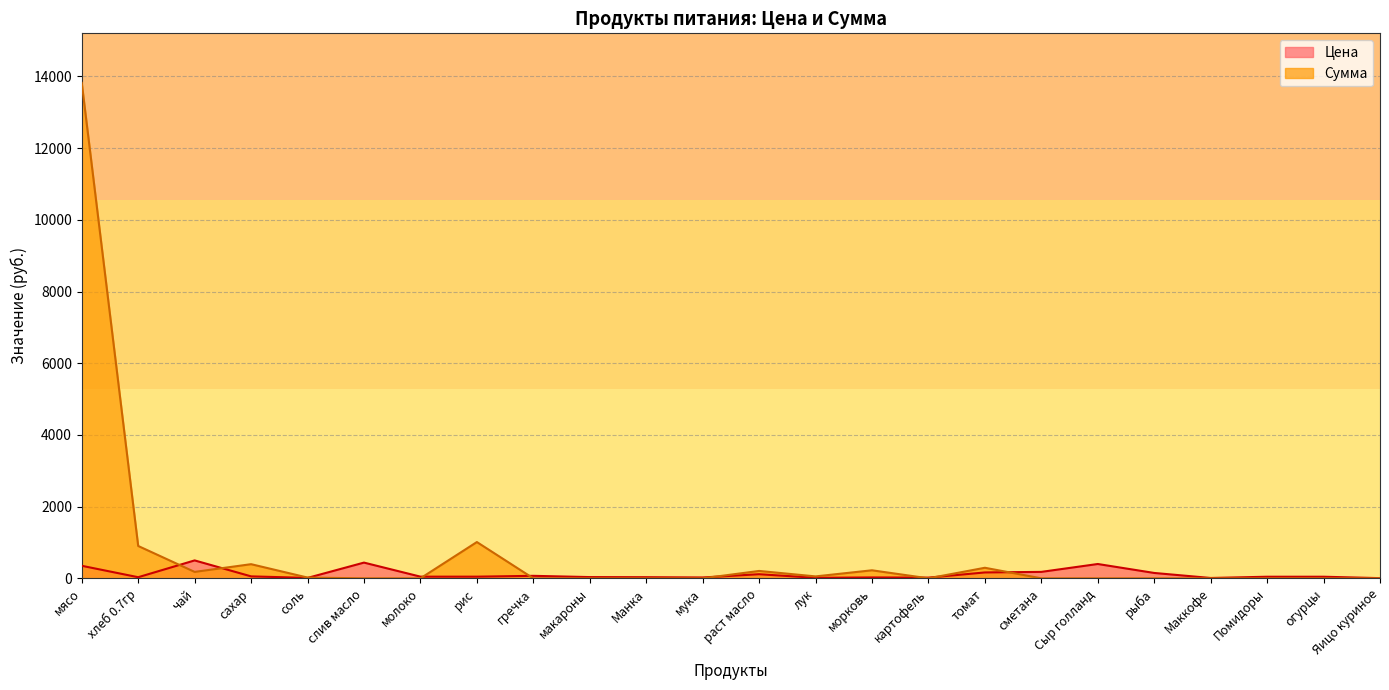

What are all the series names shown in the legend?

Цена, Сумма